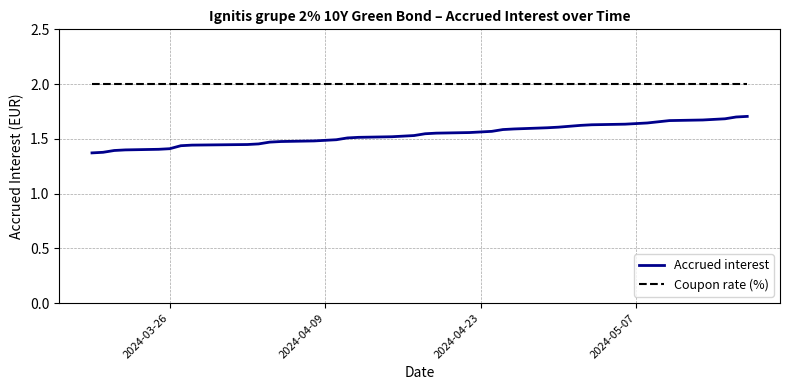

True or false: Accrued interest and Coupon rate (%) cross at least once.

False